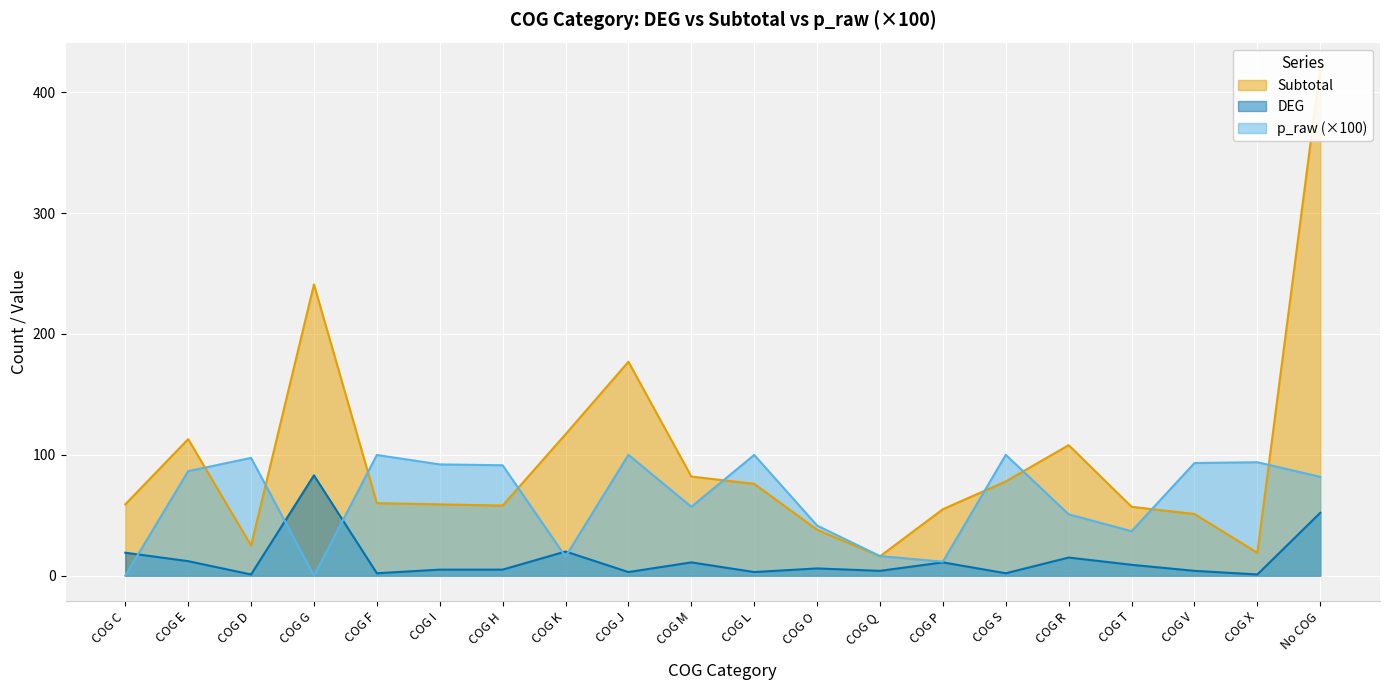

List the labels in order of DEG value, smallest first.

COG D, COG X, COG F, COG S, COG J, COG L, COG Q, COG V, COG I, COG H, COG O, COG T, COG M, COG P, COG E, COG R, COG C, COG K, No COG, COG G